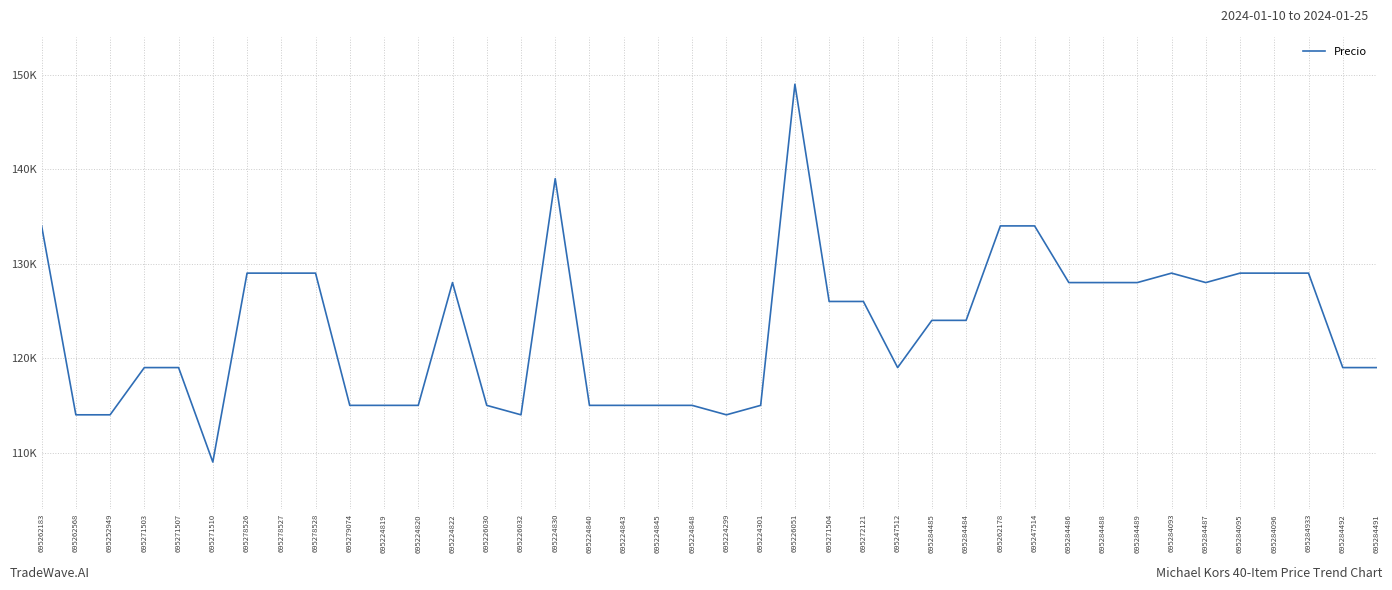

Between 695247512 and 695247514, which is larger?

695247514